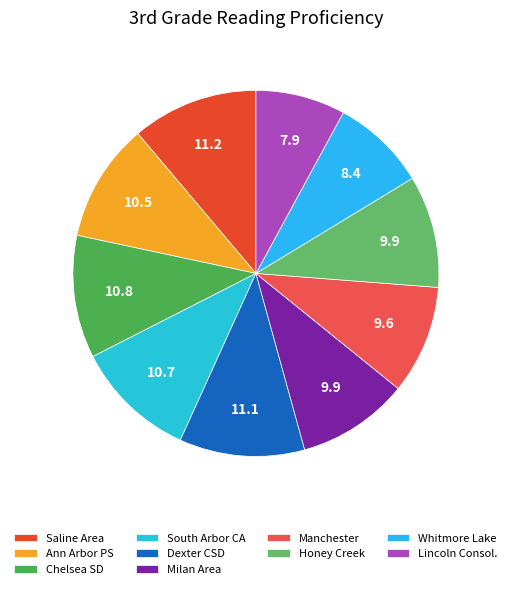

How many segments does this pie chart have?

10